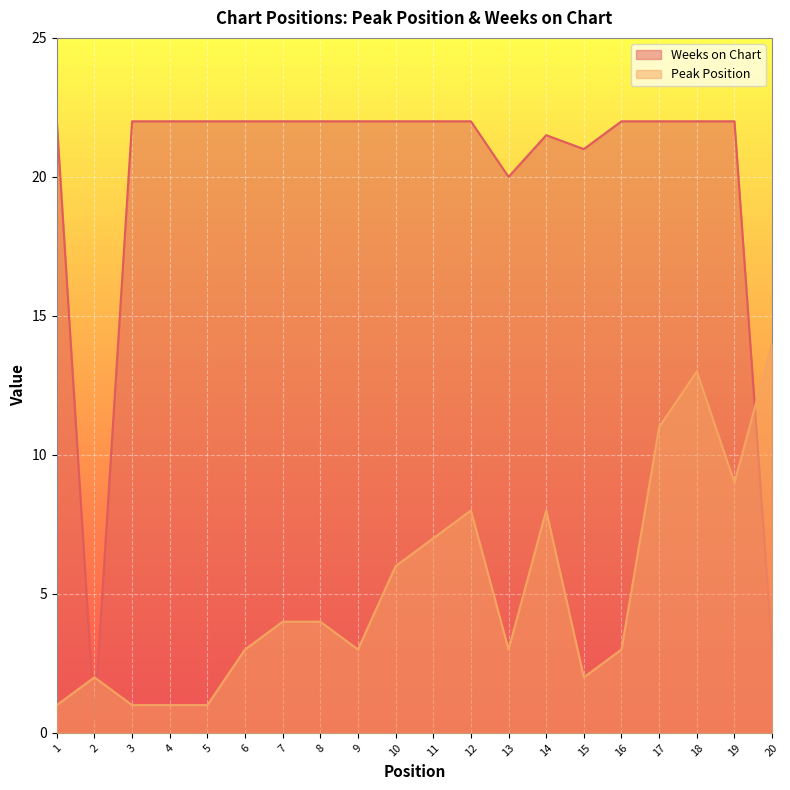

What is the value of the Weeks on Chart point at the 4th from the left?

22.0